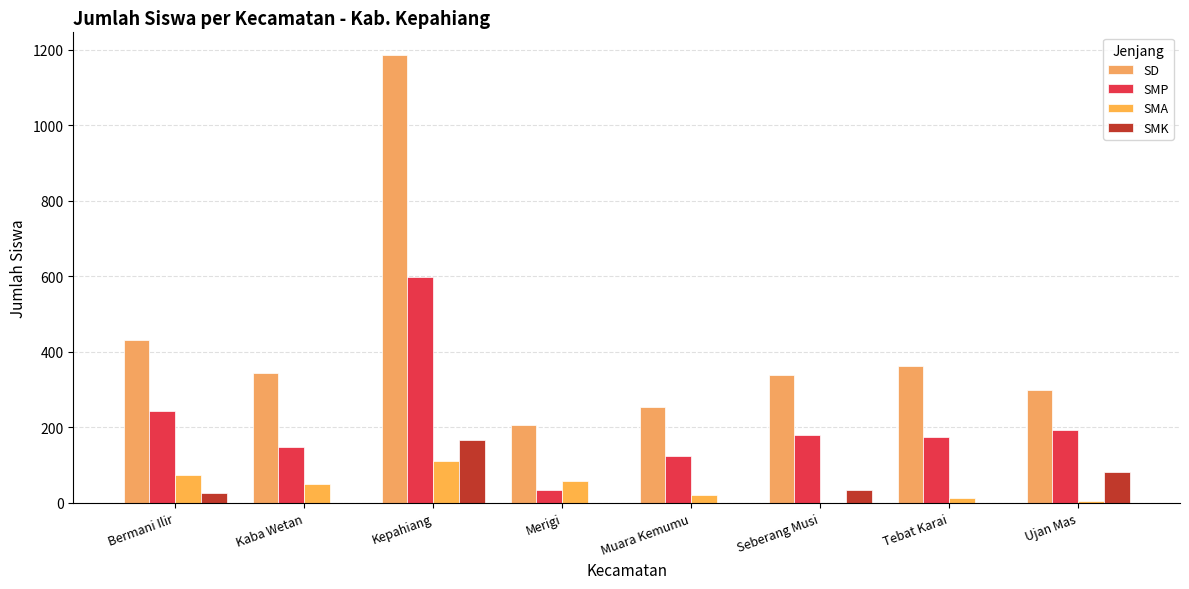

What is the maximum value shown in the chart?

1187